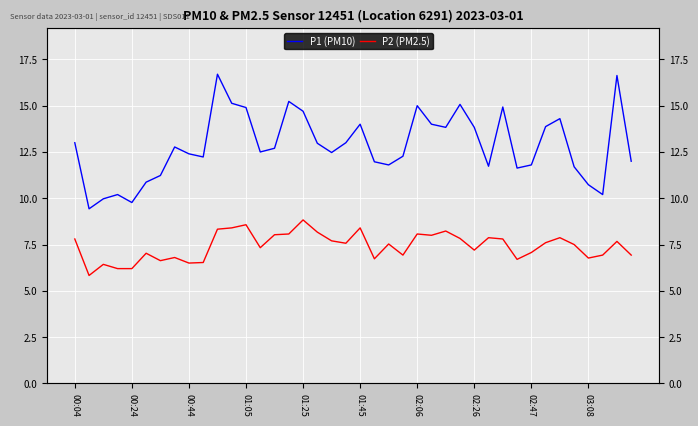

What is the difference between the highest and lowest values at 01:45?

5.6